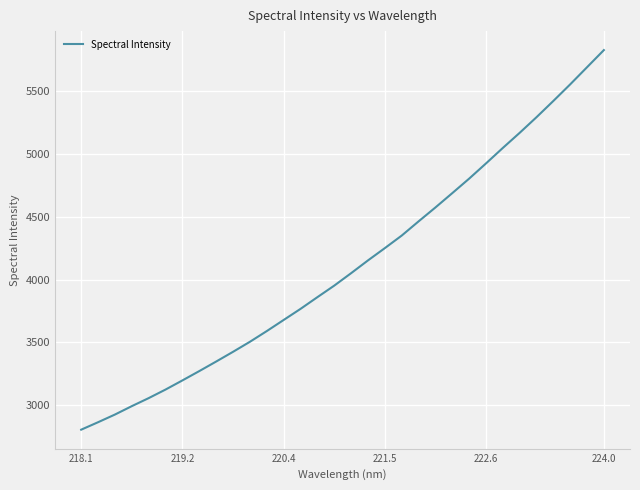

What is the greatest value displayed?

5828.8